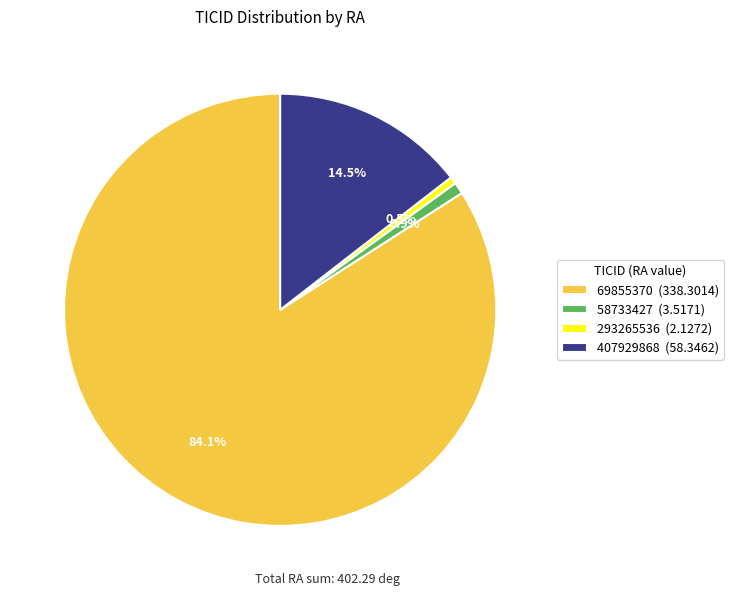

The 69855370 slice represents 90% of the pie. True or false?

False